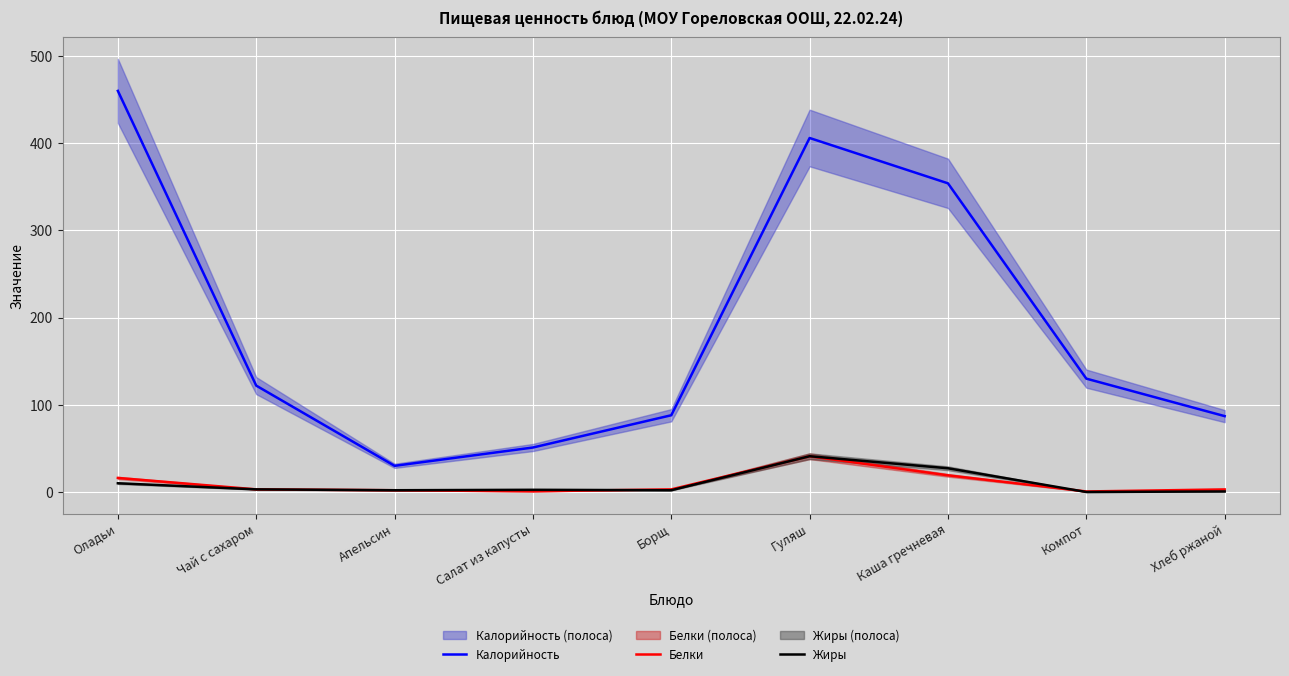

What is the label of the 7th point from the right?

Апельсин